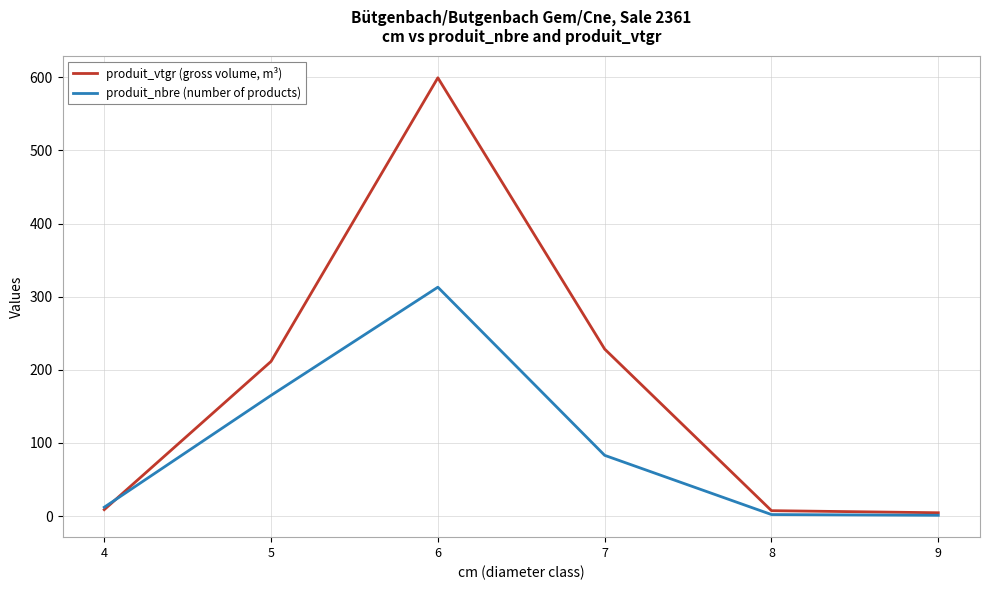

How many interior local peaks does the produit_vtgr (gross volume, m³) series have?

1